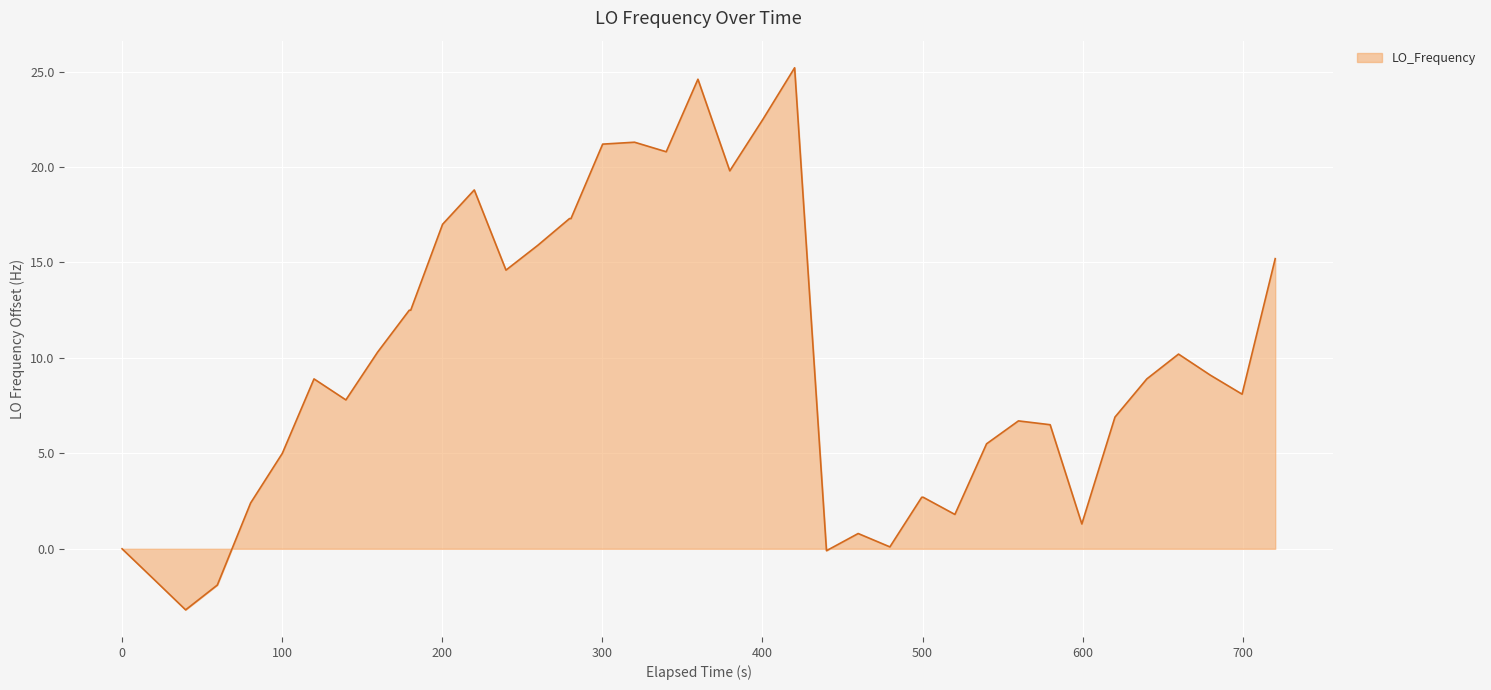

What is the smallest value displayed?

-3.2